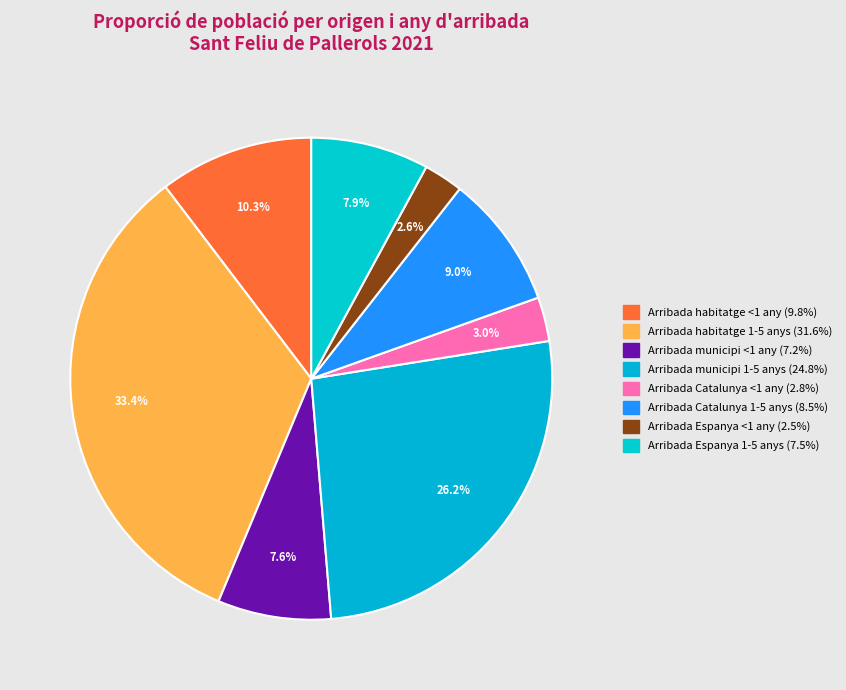

What is the largest slice in the pie chart?

Arribada habitatge 1-5 anys